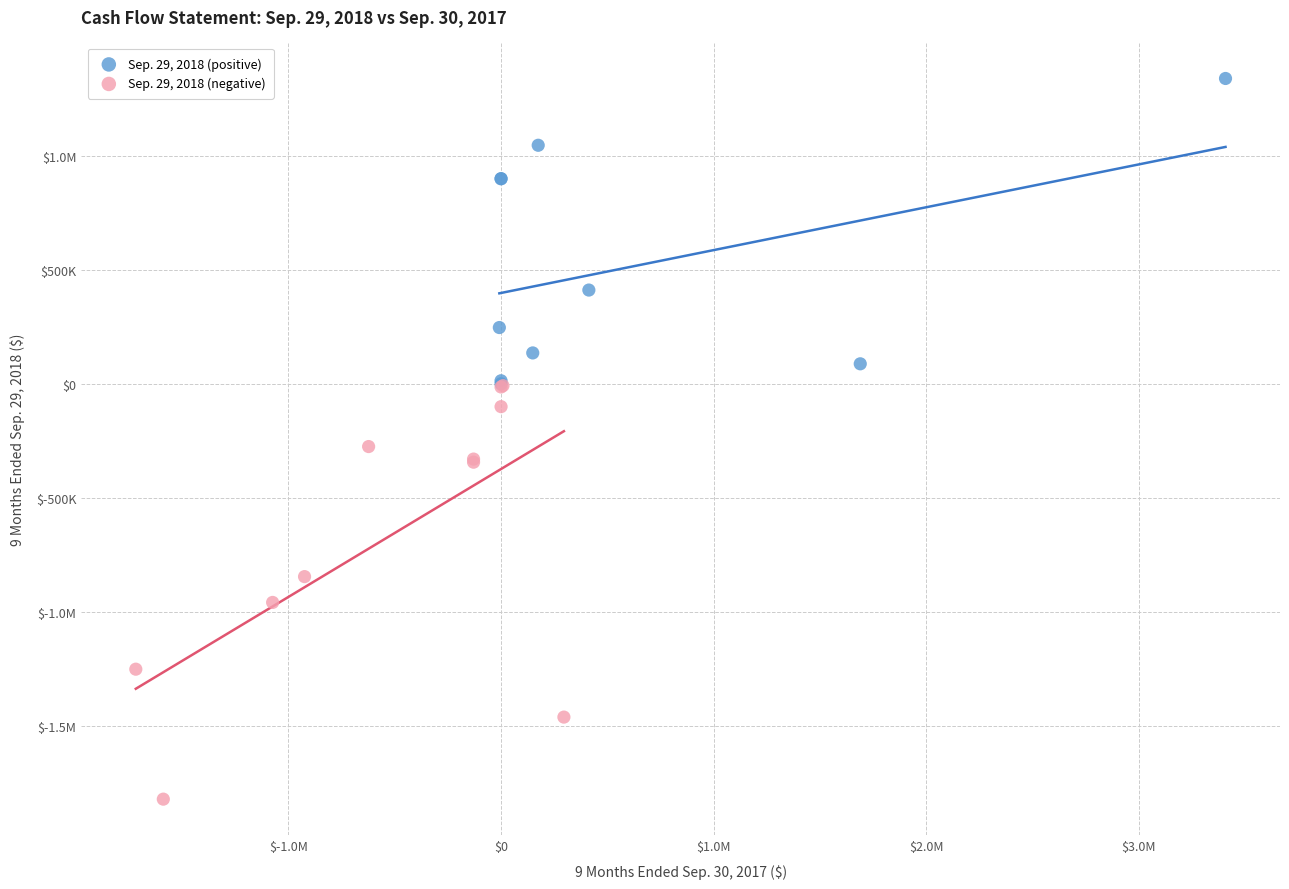

What are all the series names shown in the legend?

Sep. 29, 2018 (positive), Sep. 29, 2018 (negative)